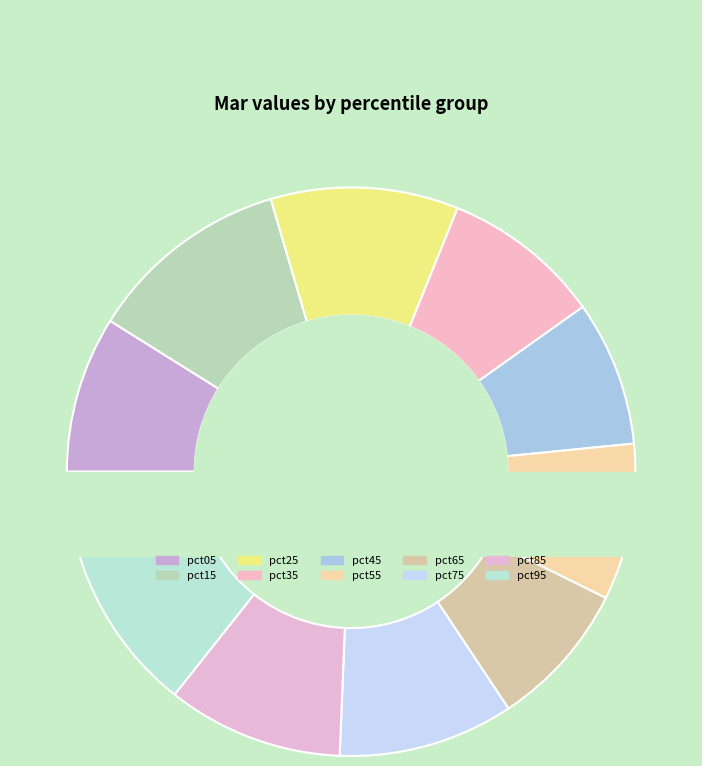

Which slice is the smallest?

pct45